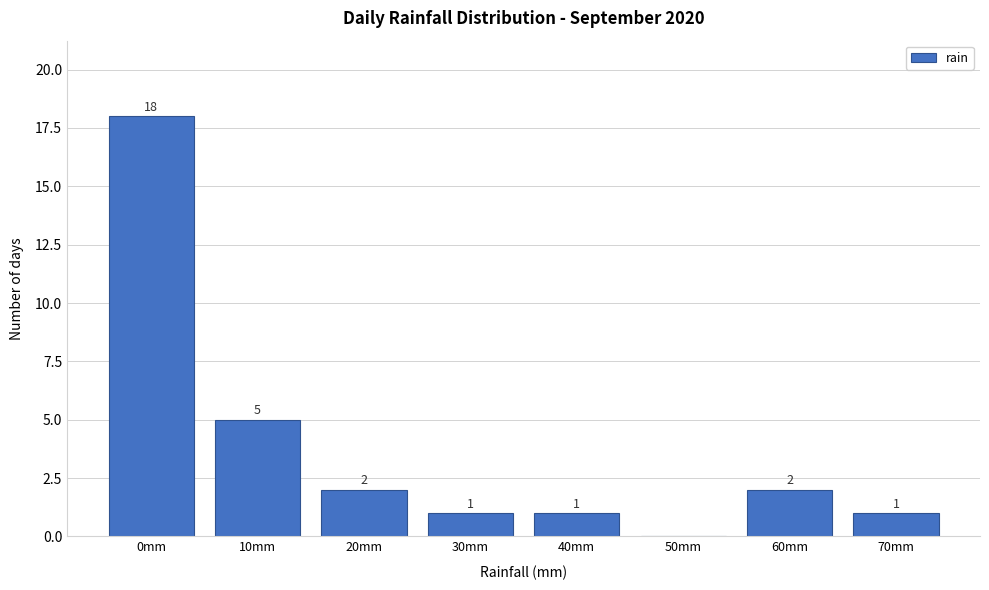

Reading right to left, extract all data points from this chart.

70mm=1	60mm=2	50mm=0	40mm=1	30mm=1	20mm=2	10mm=5	0mm=18